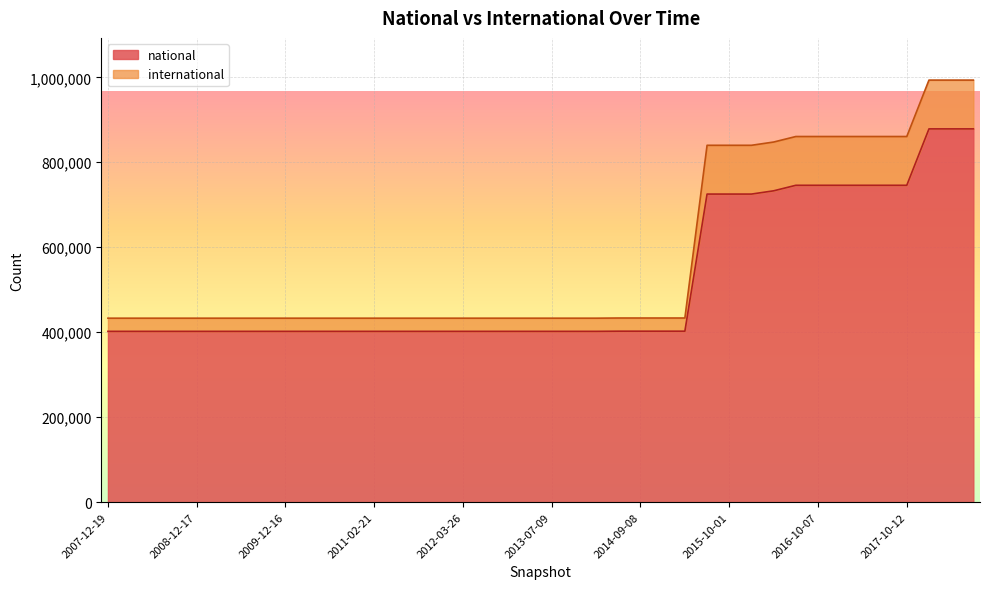

The value of national at 2013-07-09 is 402069. True or false?

True